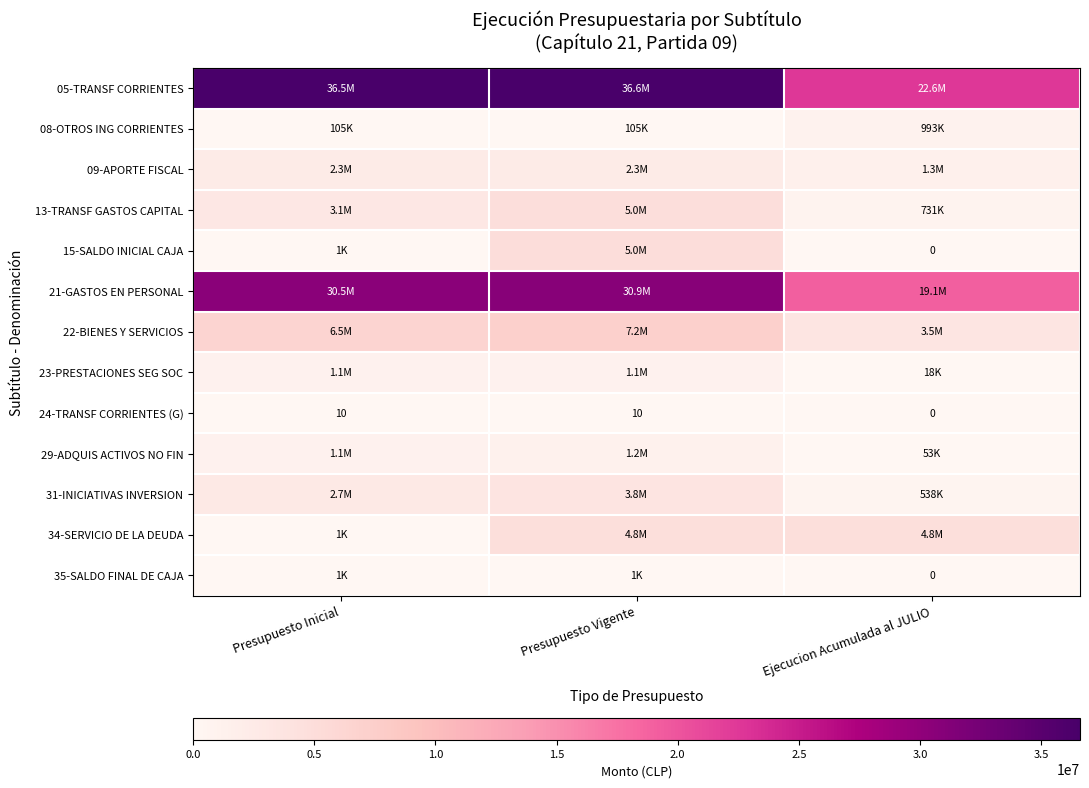

What is the sum of all 24-TRANSF CORRIENTES (G) values?

20